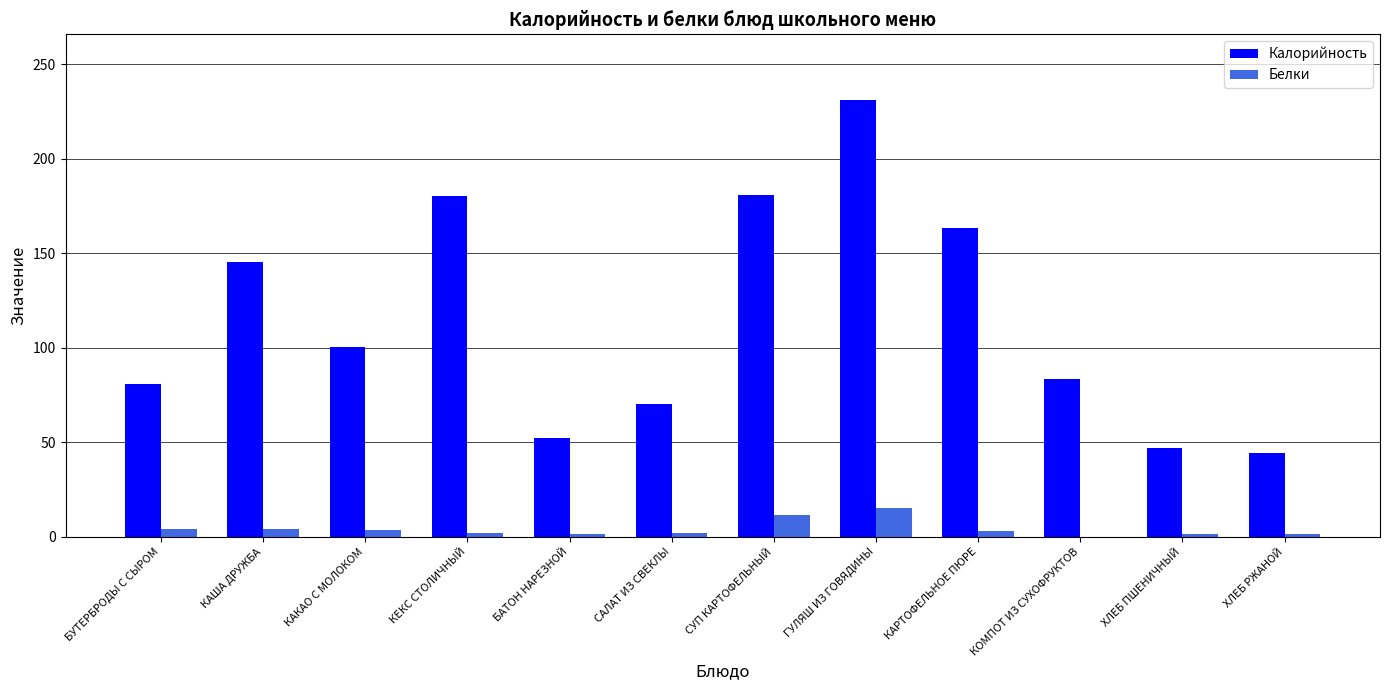

At which category does the chart reach its peak across all series?

ГУЛЯШ ИЗ ГОВЯДИНЫ